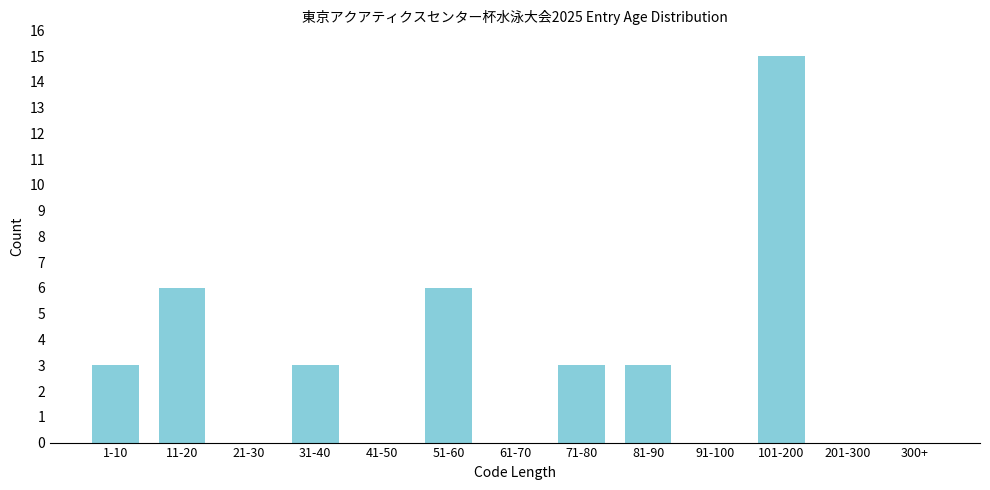

Reading right to left, what are all the values shown in this chart?

300+=0	201-300=0	101-200=15	91-100=0	81-90=3	71-80=3	61-70=0	51-60=6	41-50=0	31-40=3	21-30=0	11-20=6	1-10=3